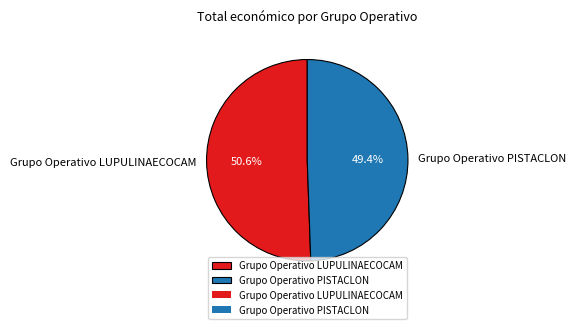

What is the smallest slice in the pie chart?

Grupo Operativo PISTACLON